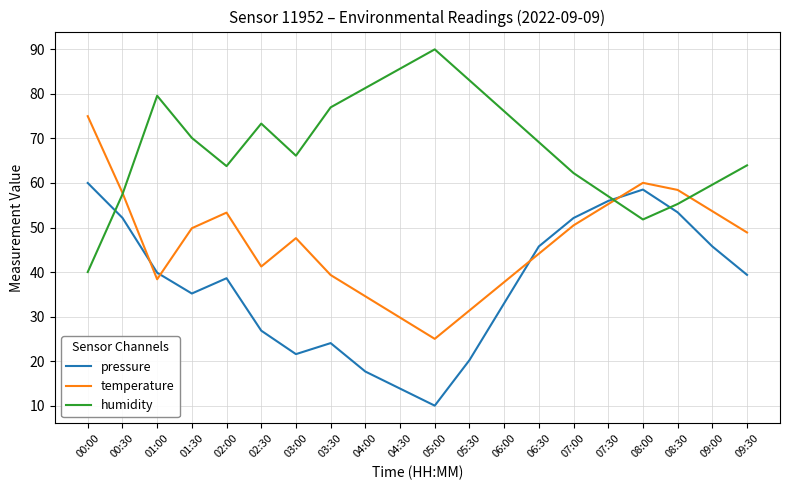

What is the sum of the humidity values at 08:30 and 03:00?

121.4